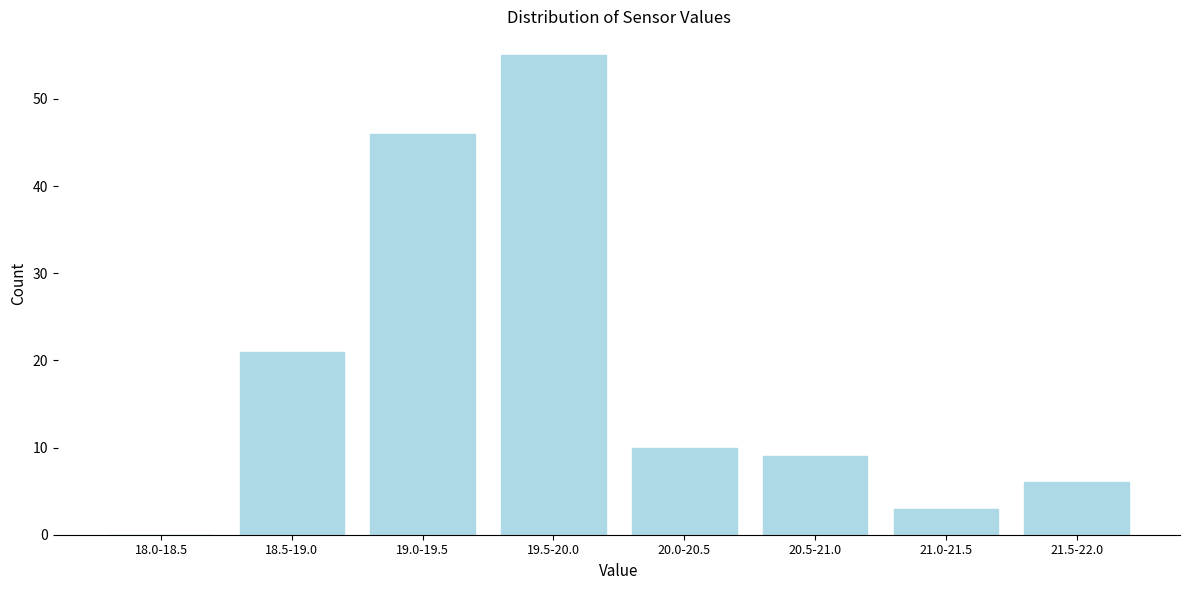

Reading right to left, what are all the values shown in this chart?

21.5-22.0=6	21.0-21.5=3	20.5-21.0=9	20.0-20.5=10	19.5-20.0=55	19.0-19.5=46	18.5-19.0=21	18.0-18.5=0